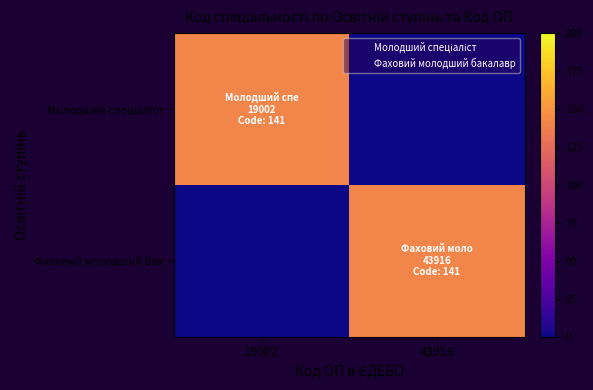

Which series changed the most between 19002 and 43916?

Молодший спеціаліст